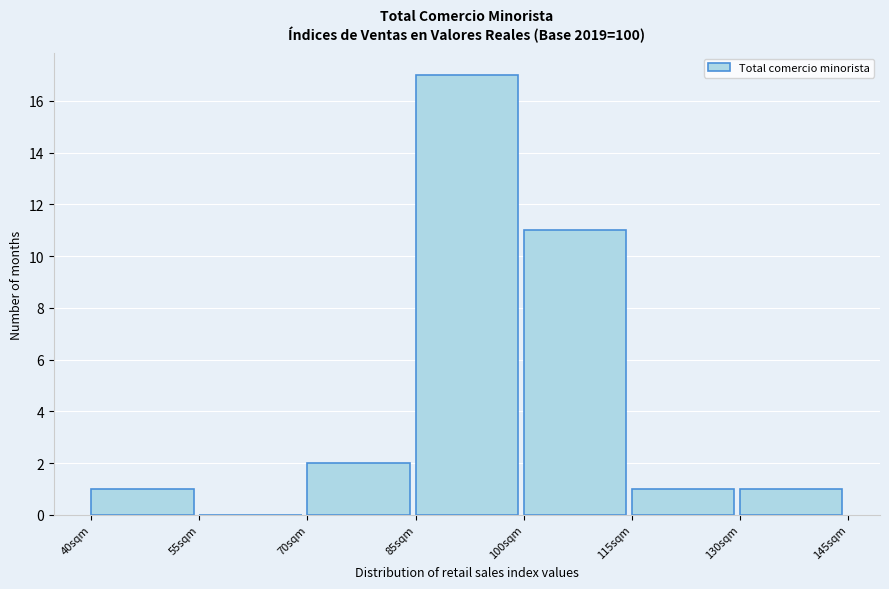

How tall is the bar that spans 115 to 130 on the x-axis? Neither the bar edges nor the heights are printed on the chart, so give them approximately, as read against the axes.

1